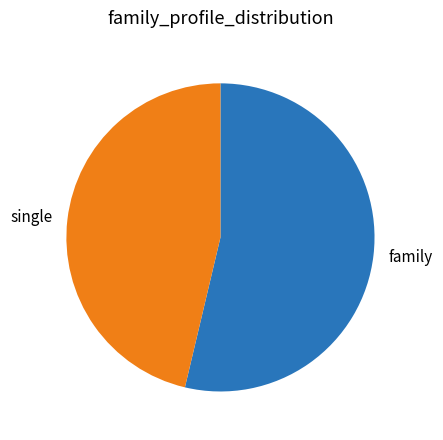

Count the number of slices in the pie.

2